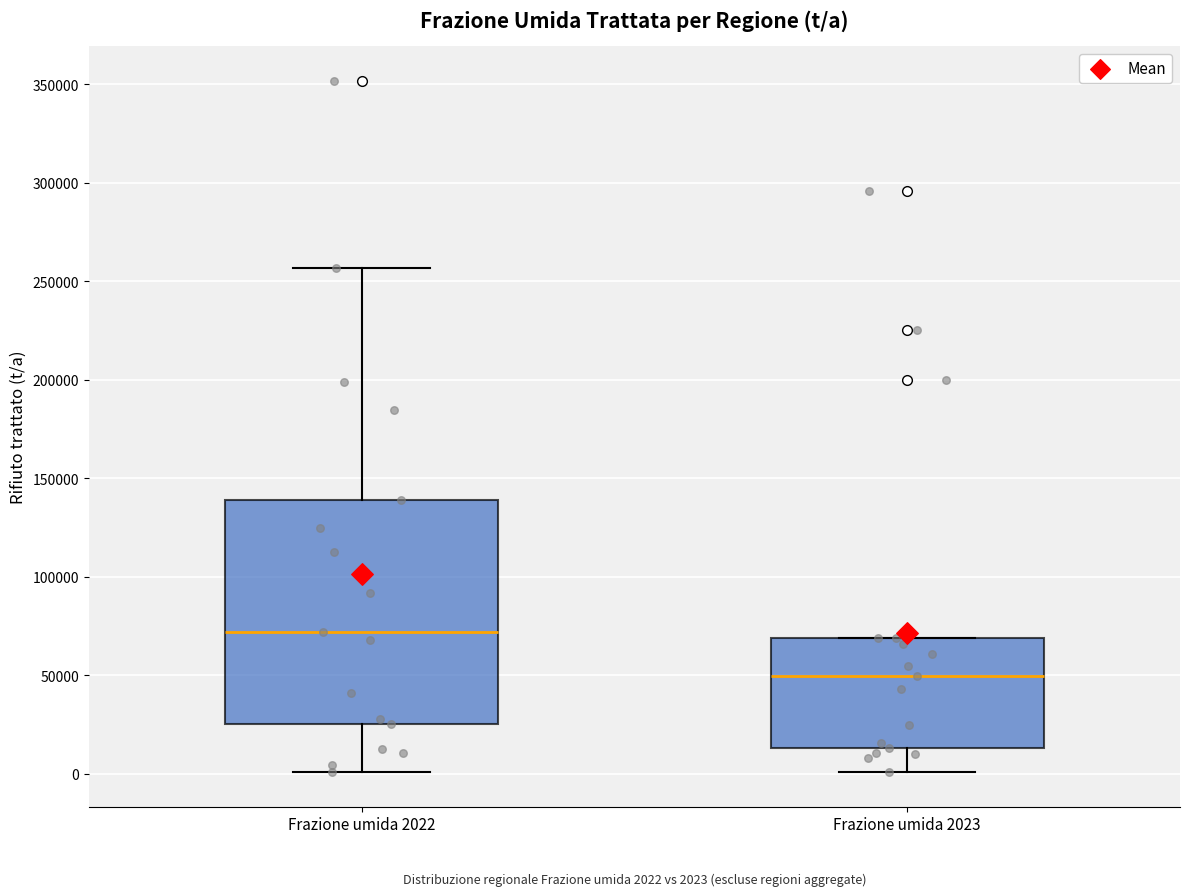

Which box is the tallest, from its lower edge to its upper edge?

Frazione umida 2022